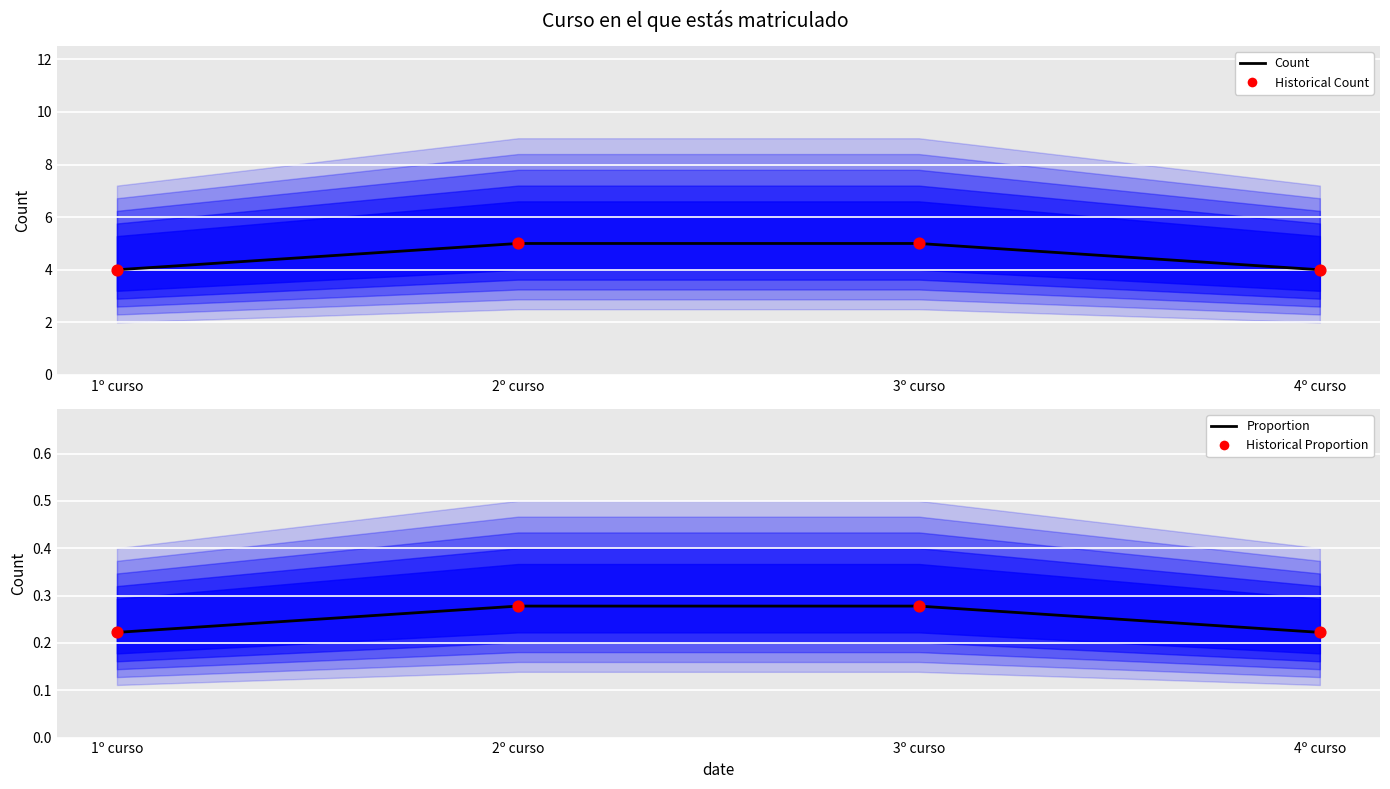

Is the value of Historical Proportion at 4º curso greater than the value of Count at 2º curso?

No